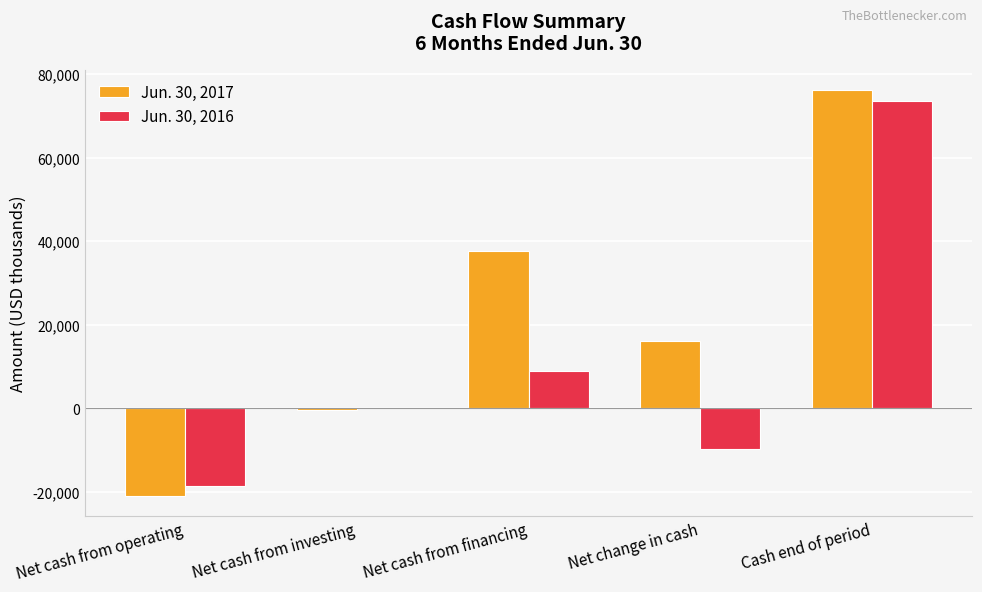

What is the sum of all Jun. 30, 2017 values?

108477